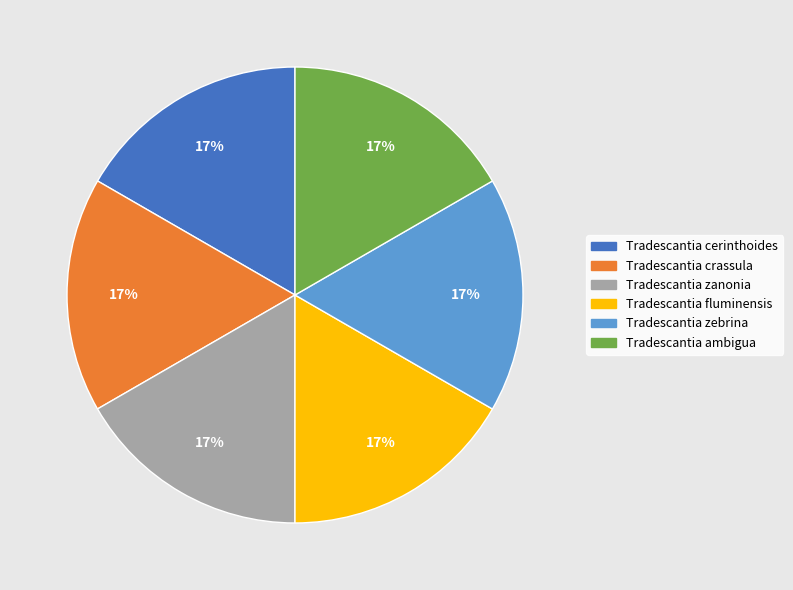

What is the ratio of the value at Tradescantia ambigua to the value at Tradescantia cerinthoides?

1.0